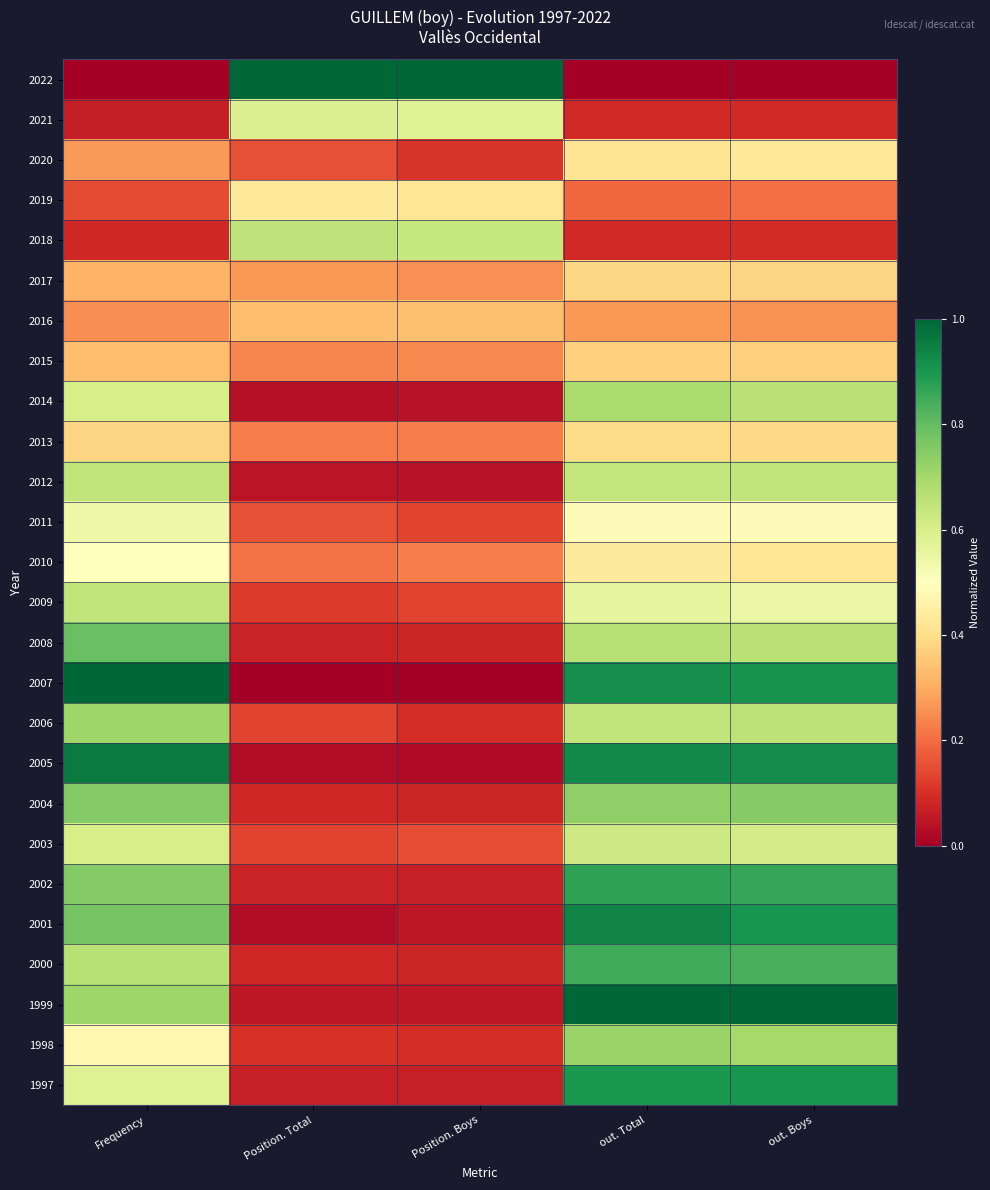

What is the difference between the highest and lowest values at out. Boys?

1.0